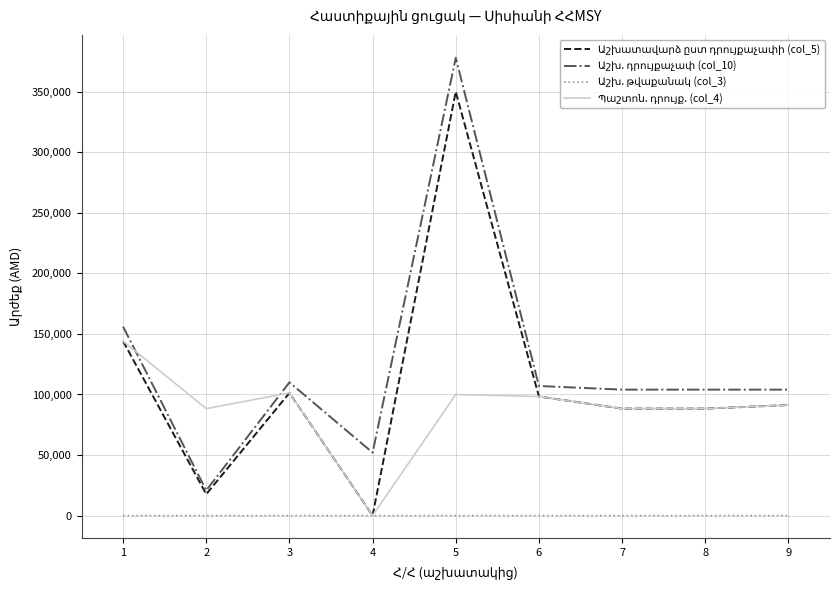

At which category is the sum across all series the highest?

5